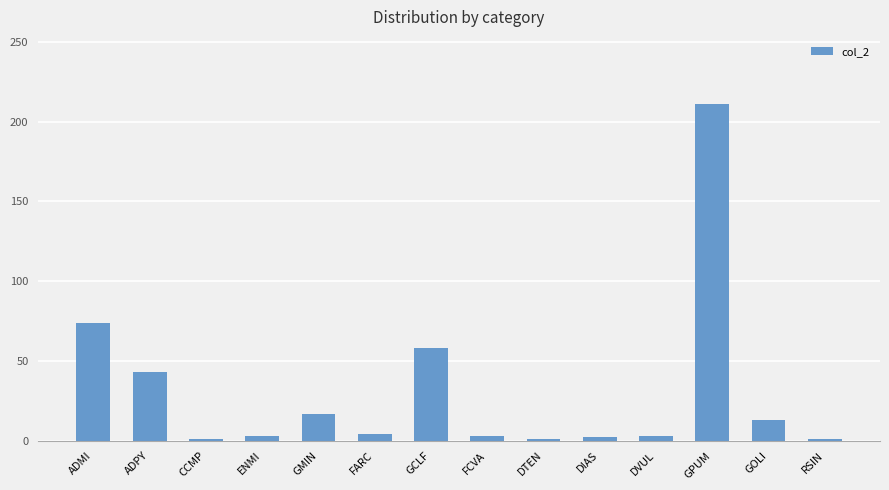

What position from the left is RSIN?

14